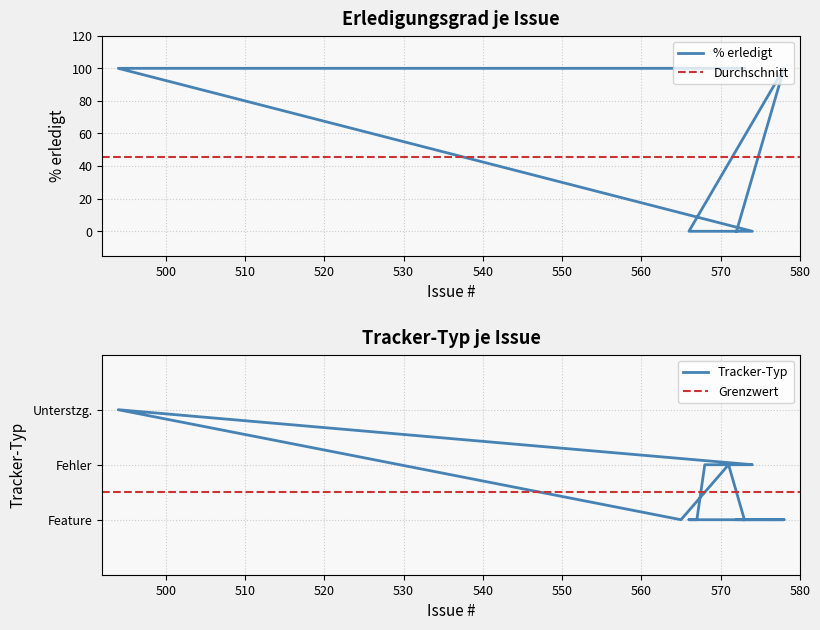

True or false: there are more than 1 points higher than both neighbors.

False